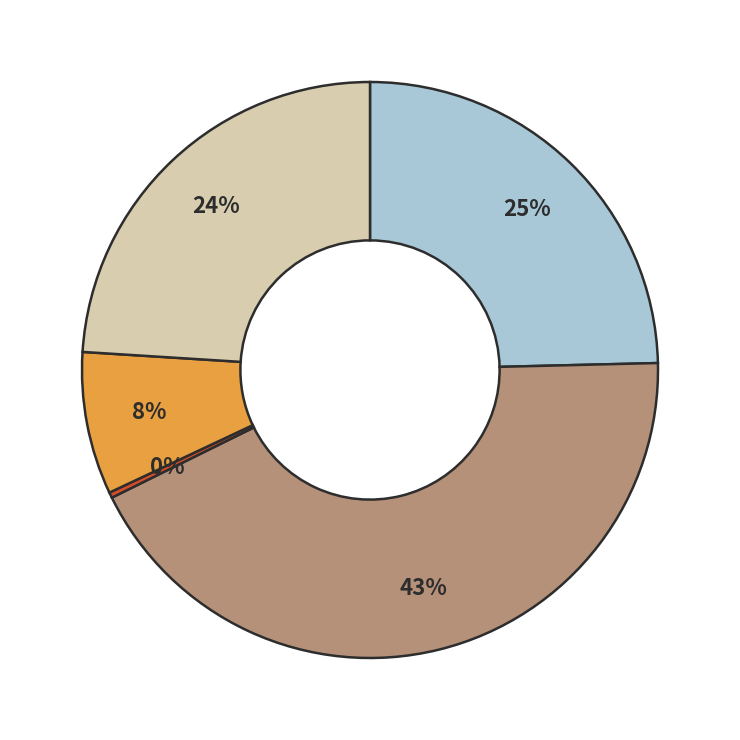

To the nearest percent, what is the average slice percentage?

20%